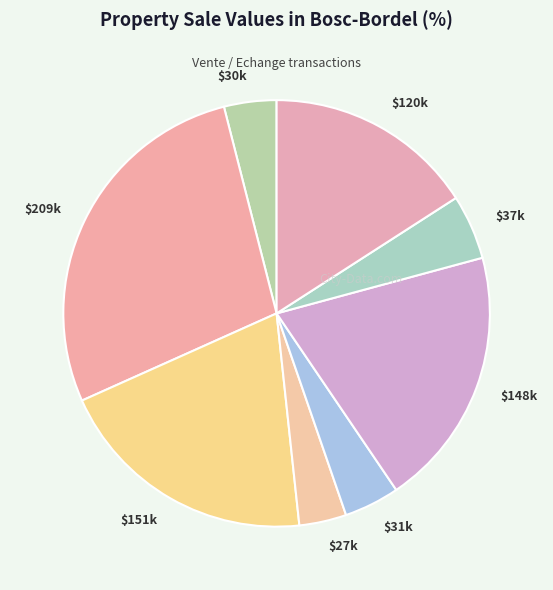

The $37k slice represents 5% of the pie. True or false?

True